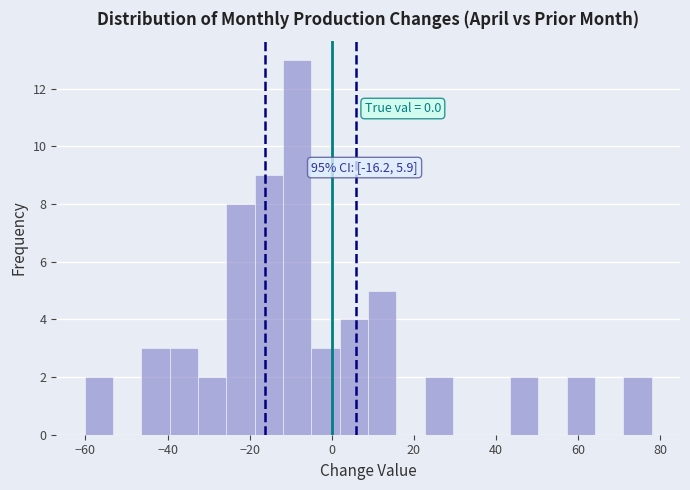

Read against the x-axis, roughly where is the centre of the tallest bar?

-8